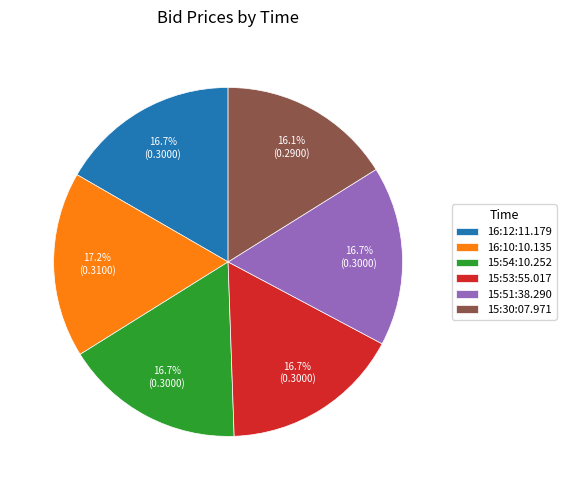

To the nearest percent, what portion does 15:51:38.290 represent?

17%